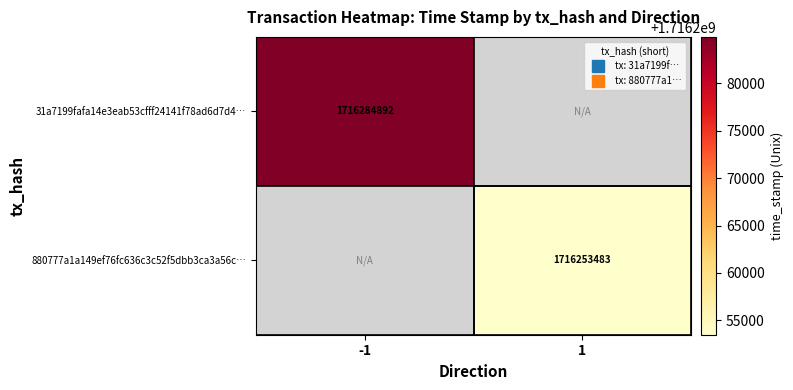

At 1, list the series in order from smallest to largest.

31a7199fafa14e3eab53cfff24141f78ad6d7d4…, 880777a1a149ef76fc636c3c52f5dbb3ca3a56c…